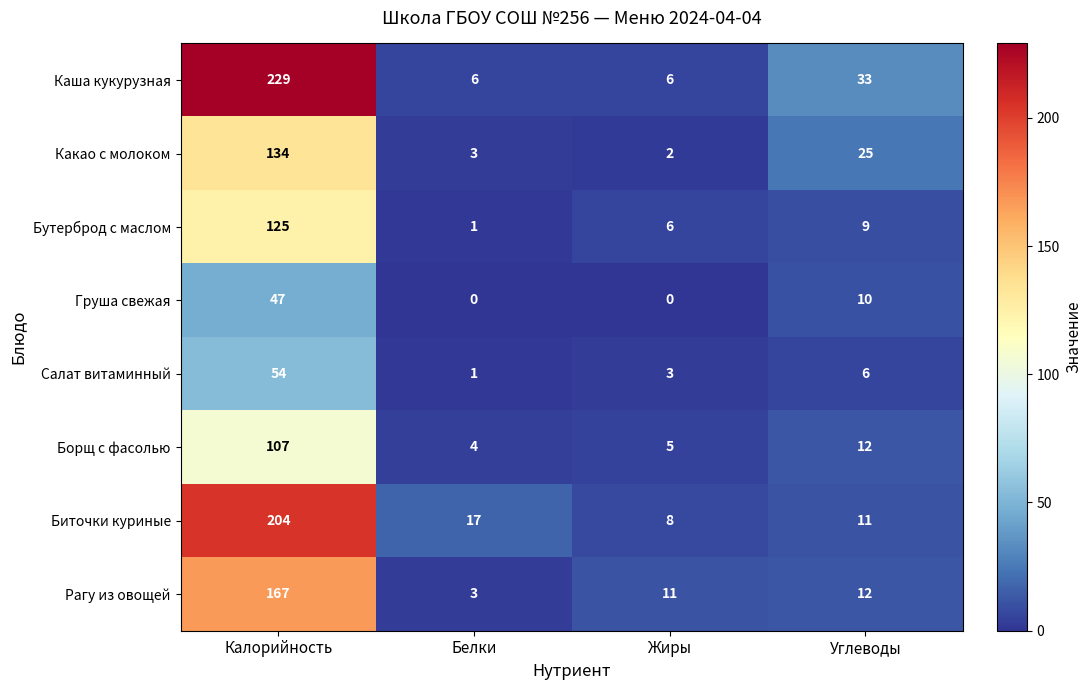

The Груша свежая series shows 0 at Жиры. True or false?

True